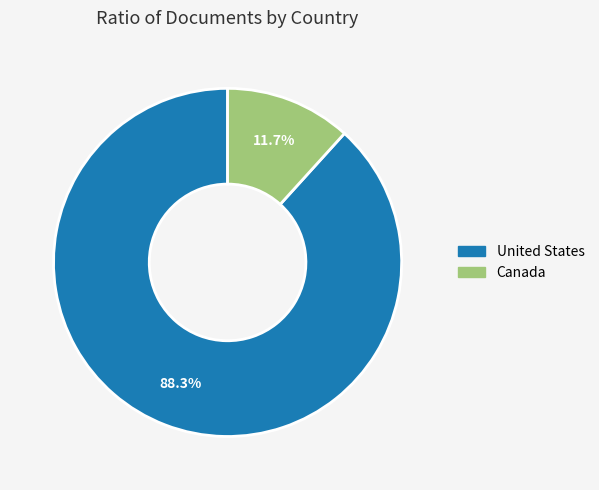

What is the majority slice?

United States